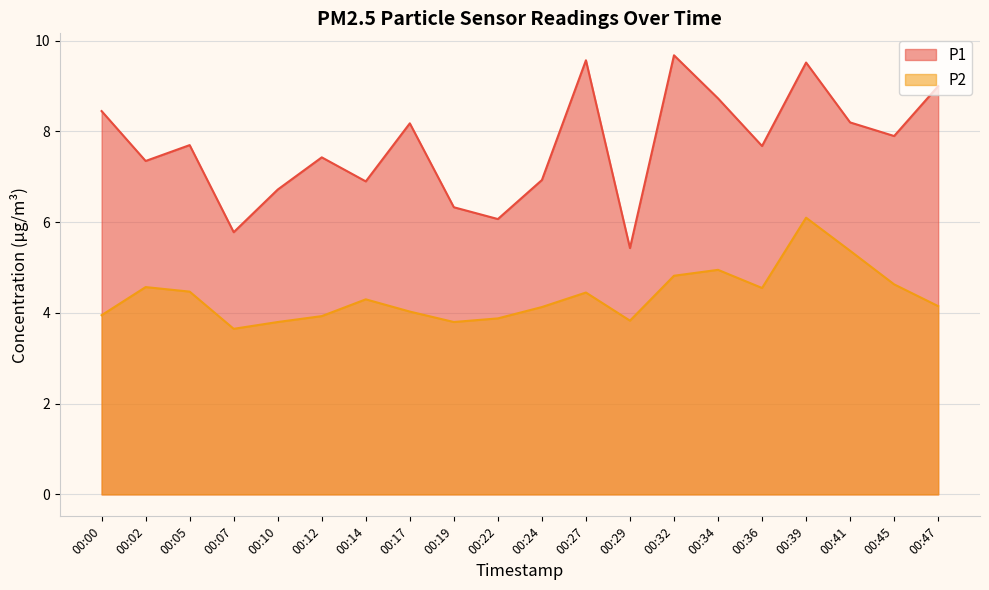

In P2, how many points are higher than both neighbors (excluding endpoints)?

5